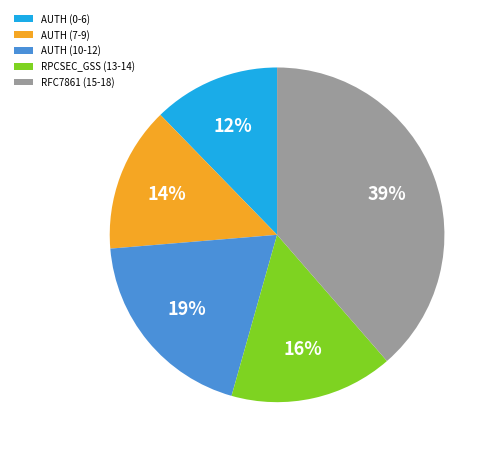

Is there any slice that represents more than half of the pie?

No